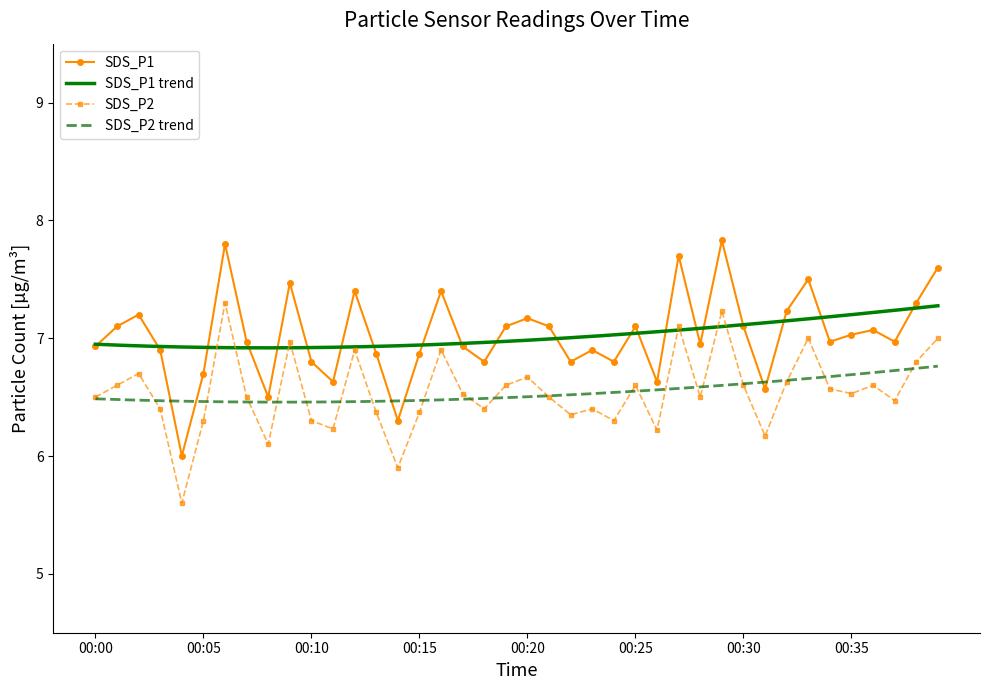

What is the difference between the maximum and minimum values in the SDS_P2 series?

1.7